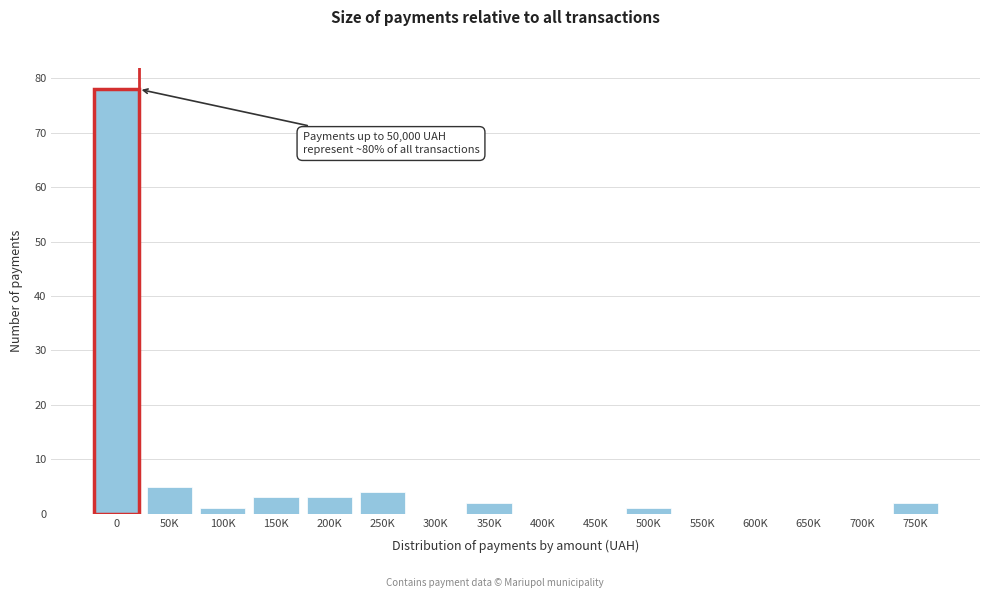

Reading left to right, list all the values displayed in this chart.

0=78	50K=5	100K=1	150K=3	200K=3	250K=4	300K=0	350K=2	400K=0	450K=0	500K=1	550K=0	600K=0	650K=0	700K=0	750K=2